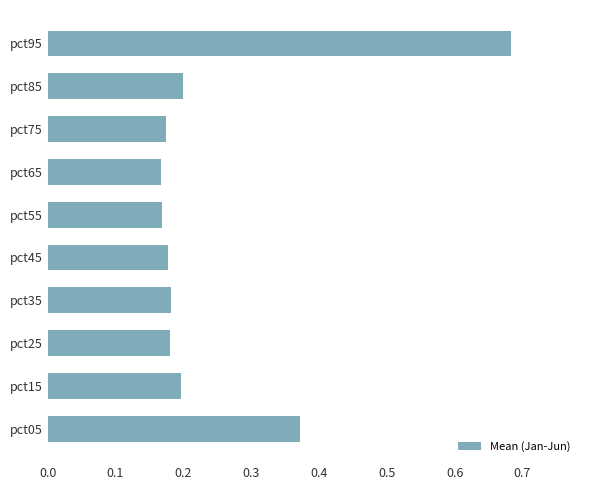

Count the number of categories in the chart.

10